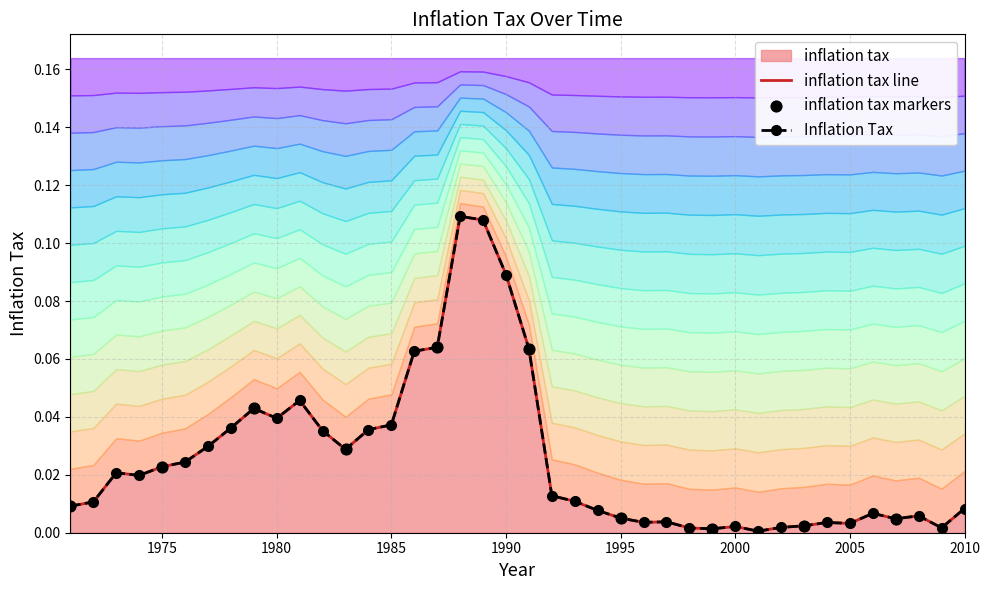

What is the change in value from 1989 to 1998?

-0.1